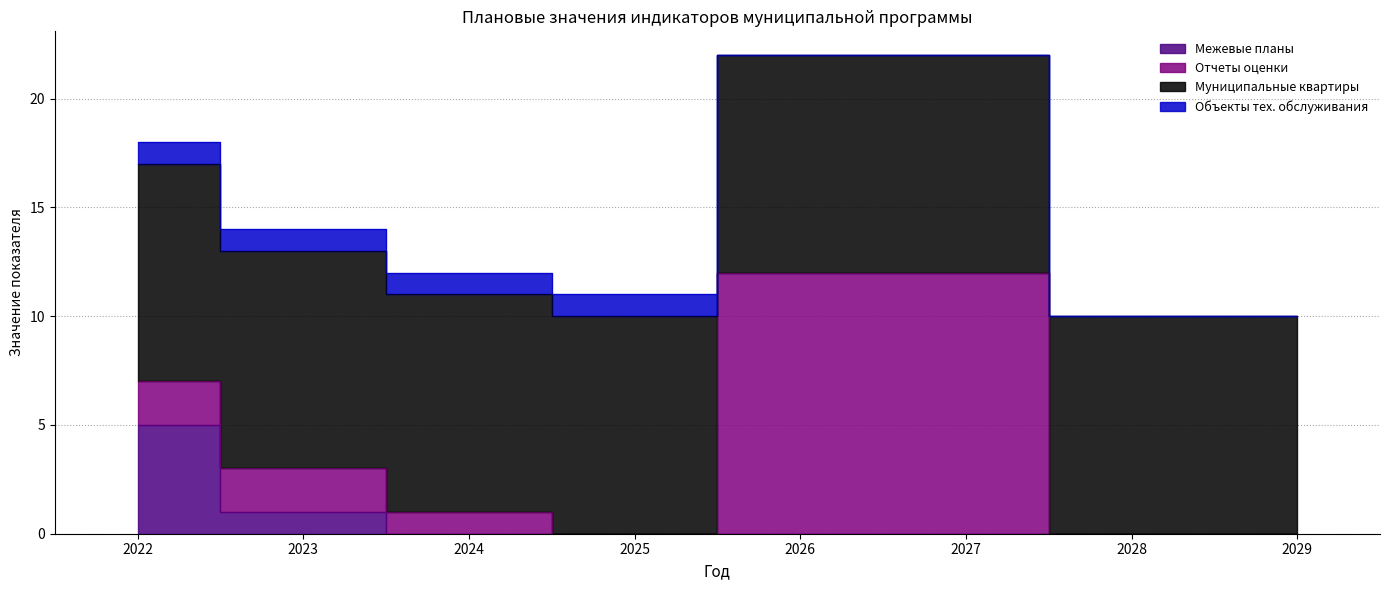

At which category is the sum across all series the highest?

2026